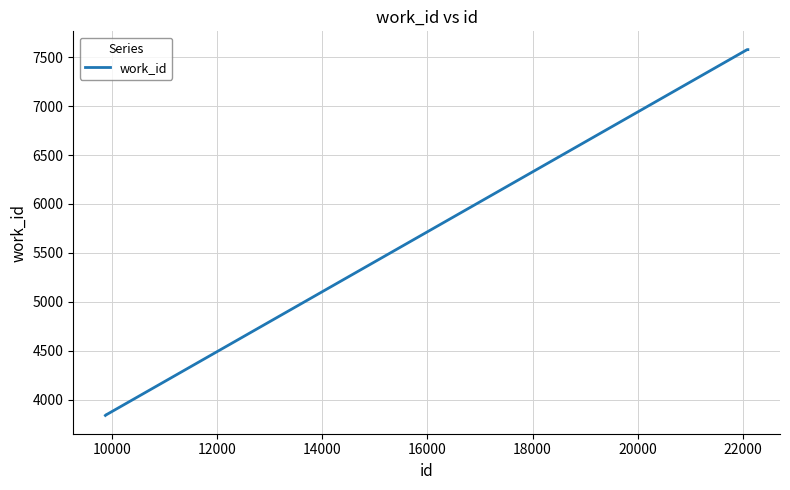

What is the maximum value shown in the chart?

7576